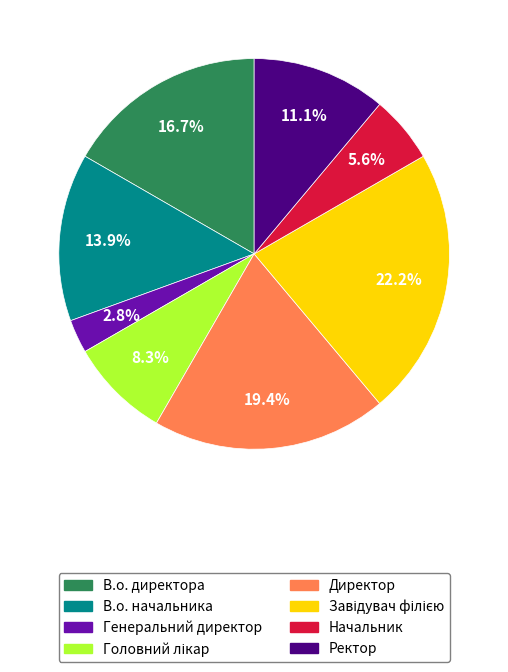

Which slice is the smallest?

Генеральний директор